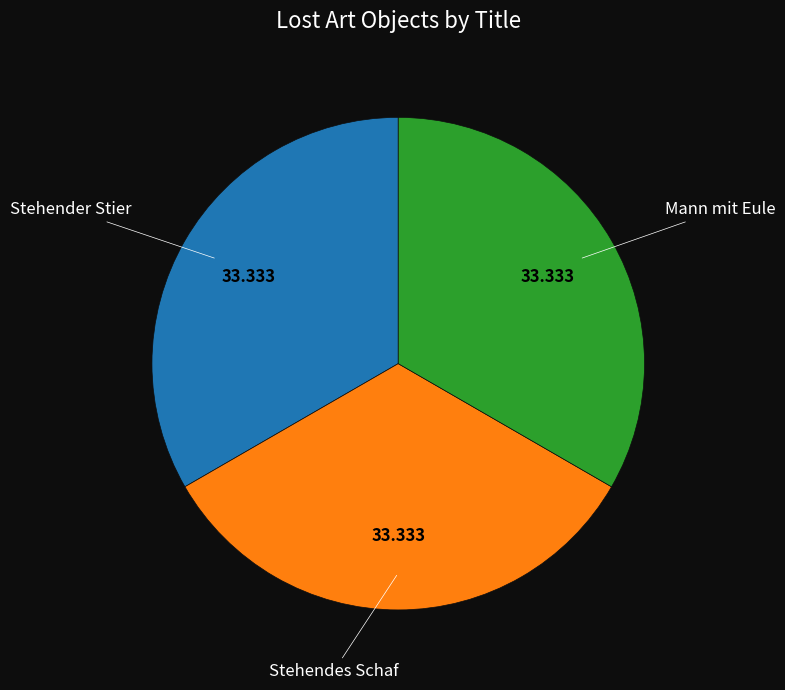

Is there a majority slice in this chart?

No